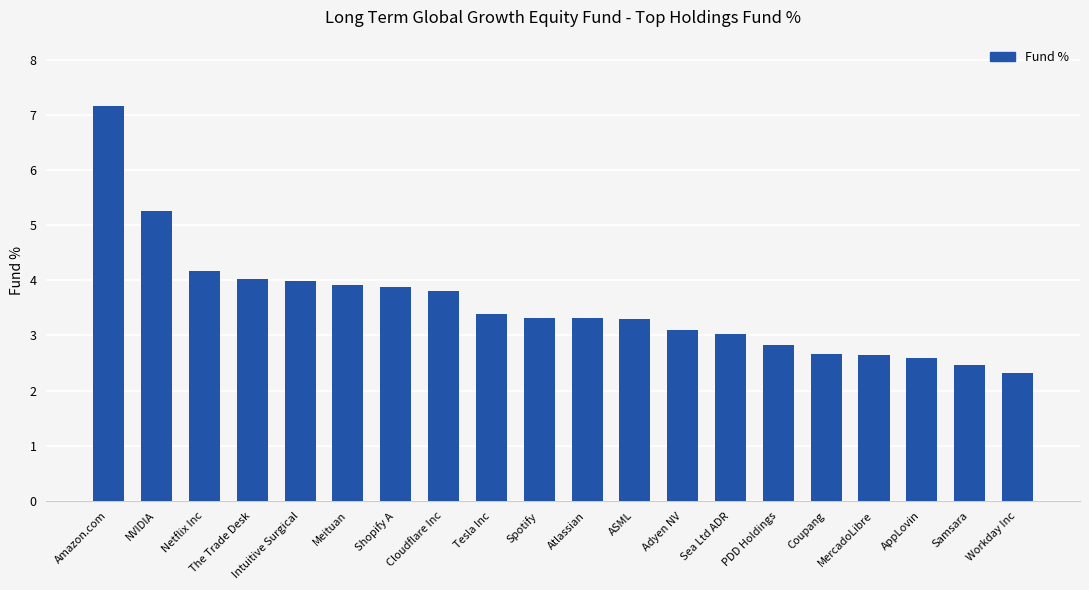

What is the change in value from NVIDIA to Sea Ltd ADR?

-2.2